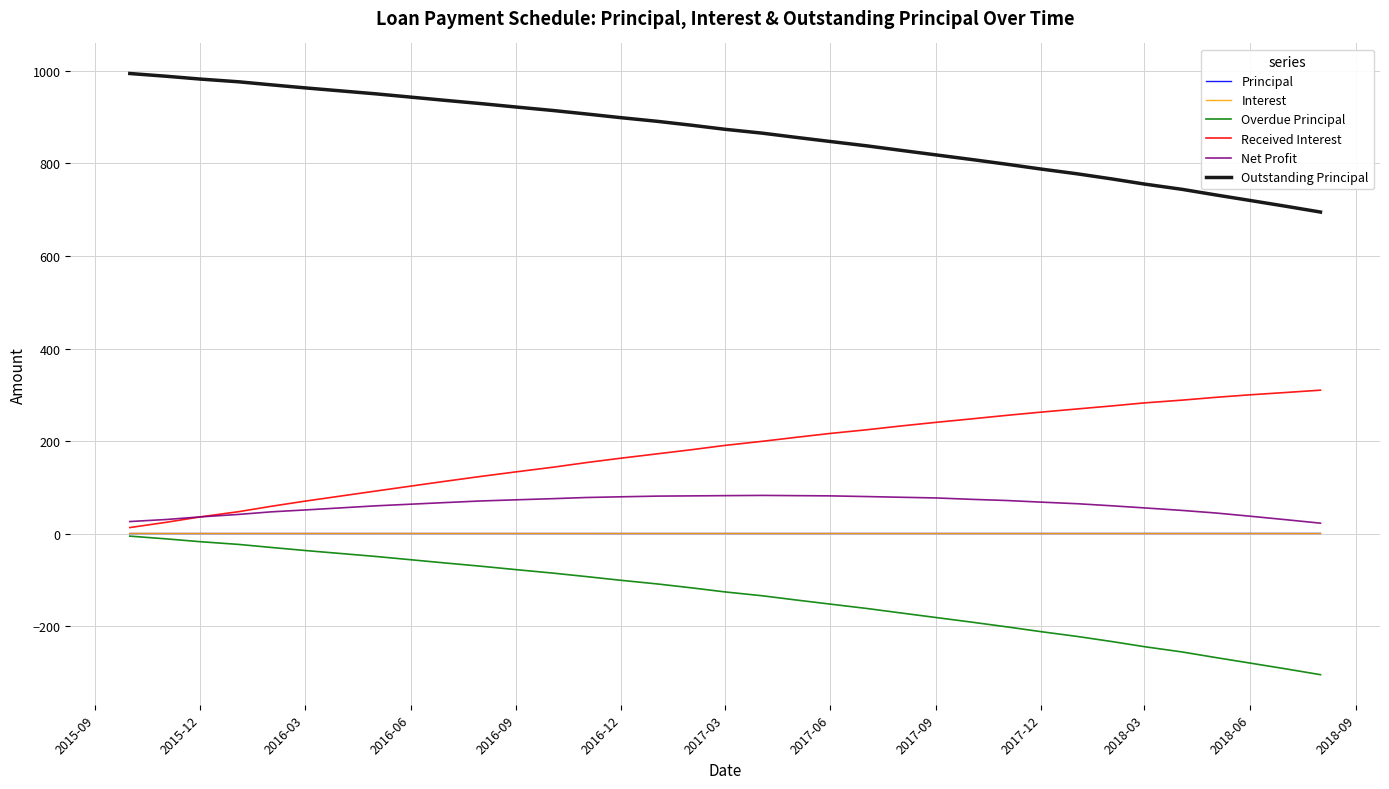

What is the minimum value shown in the chart?

-305.0